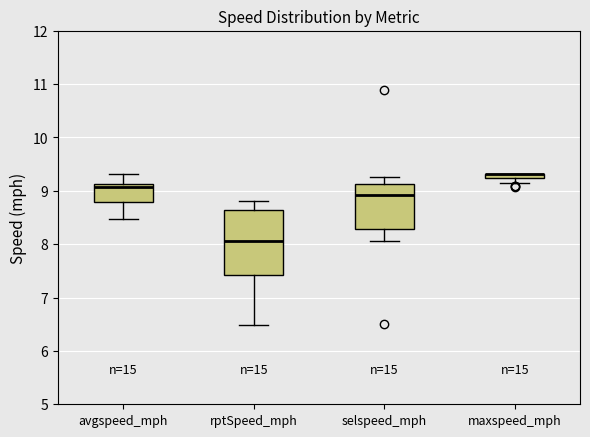

Comparing the boxes themselves (not the whiskers), which one is the tallest?

rptSpeed_mph